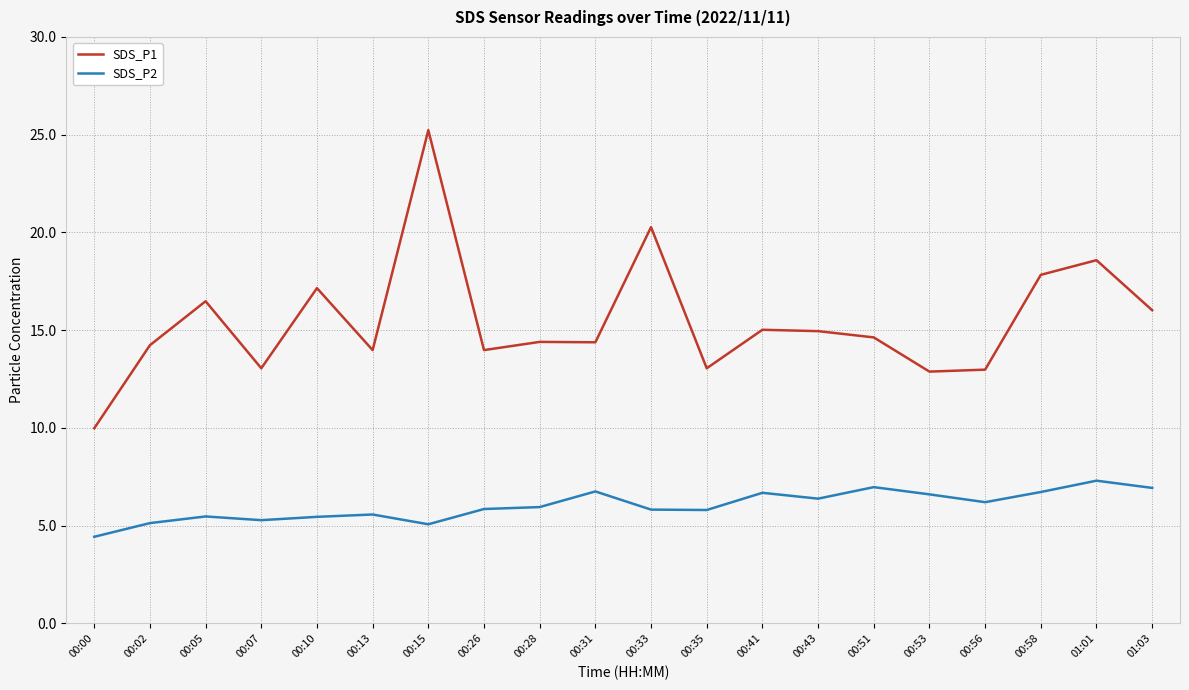

Is it true that SDS_P2 equals 8.4 at 00:26?

False